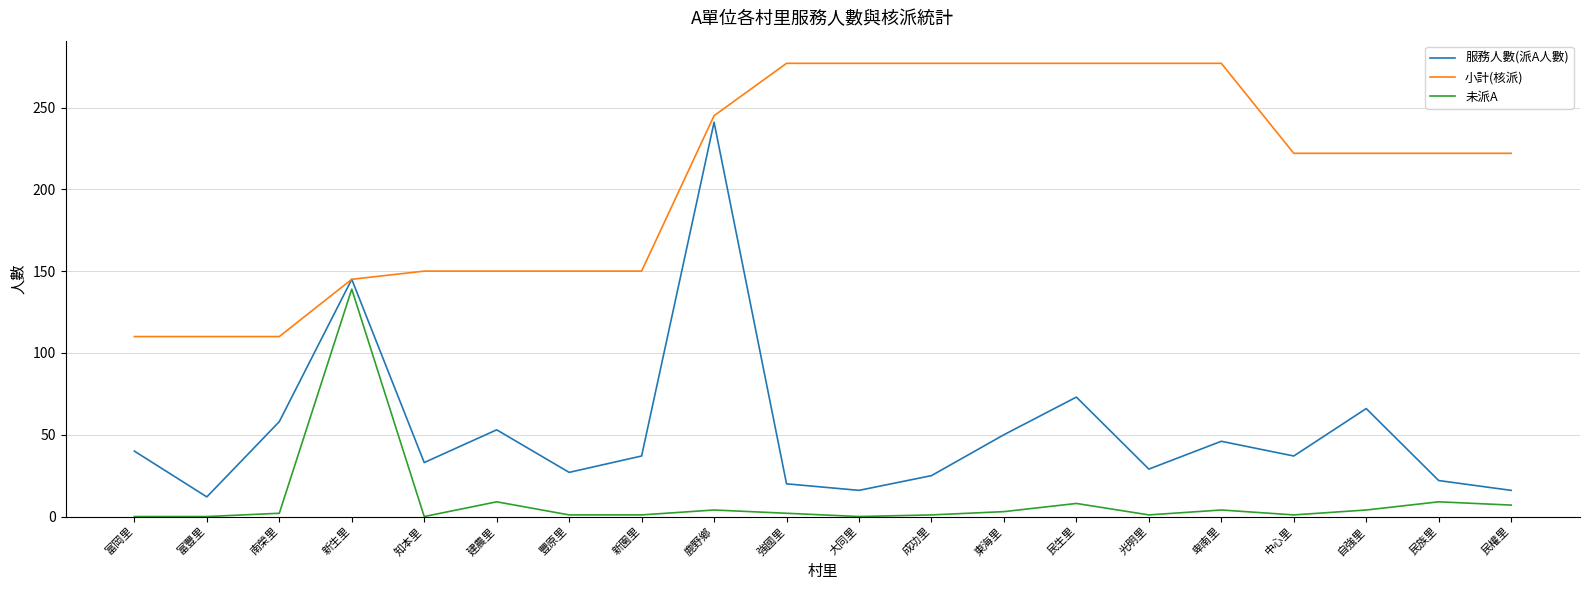

True or false: 未派A and 服務人數(派A人數) cross at least once.

False